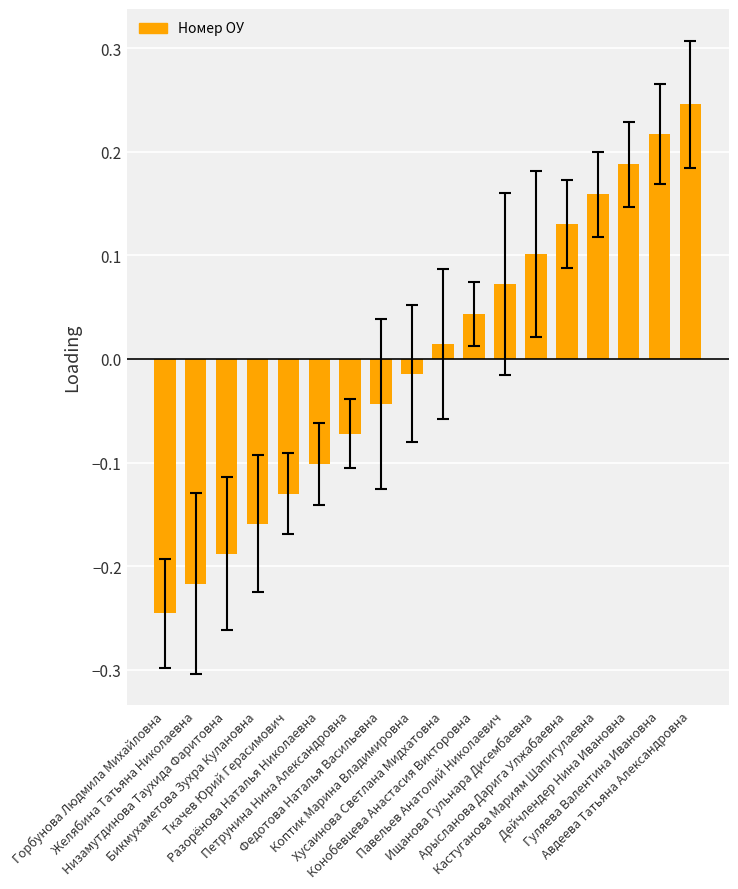

How many negative values are there?

9